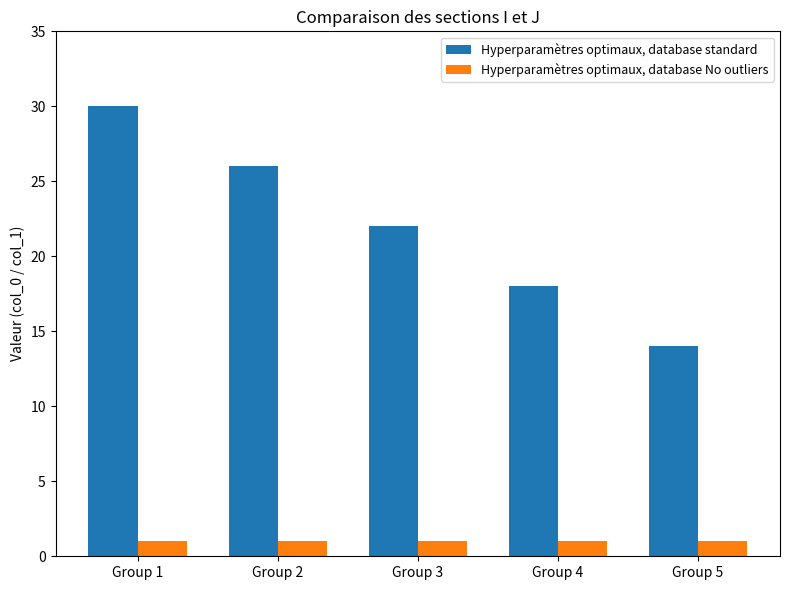

How many series are shown in this chart?

2